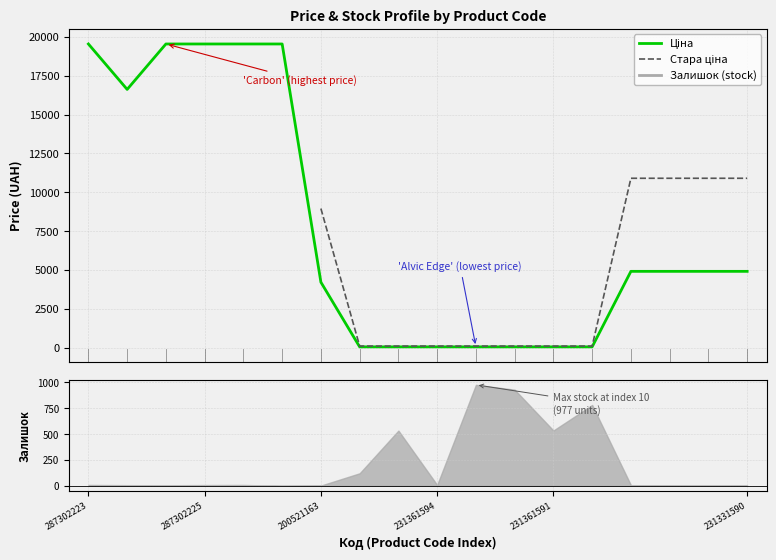

At which label does Ціна reach its minimum?

7